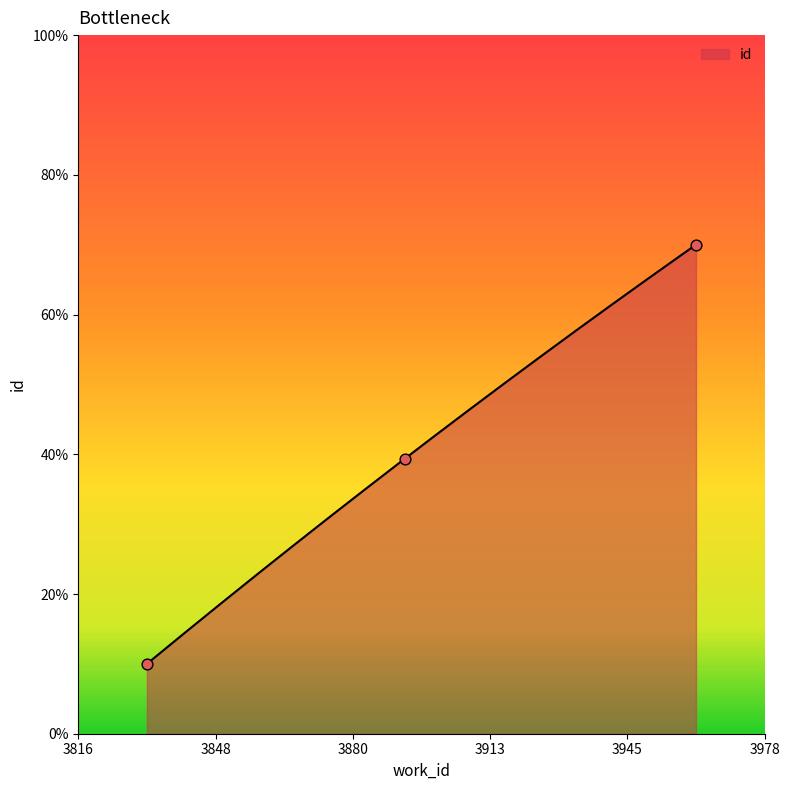

Between 3978 and 3892, which is larger?

3978